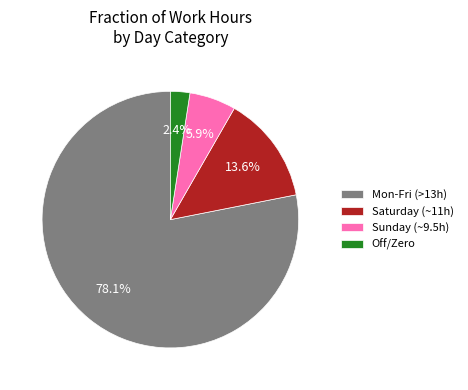

Between Mon-Fri (>13h) and Sunday (~9.5h), which is larger?

Mon-Fri (>13h)